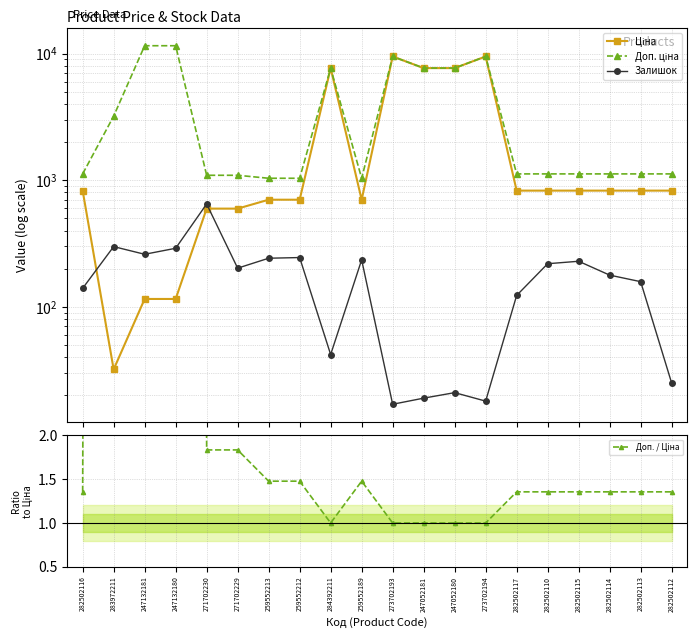

The value of Залишок at 282502112 is 25.0. True or false?

True